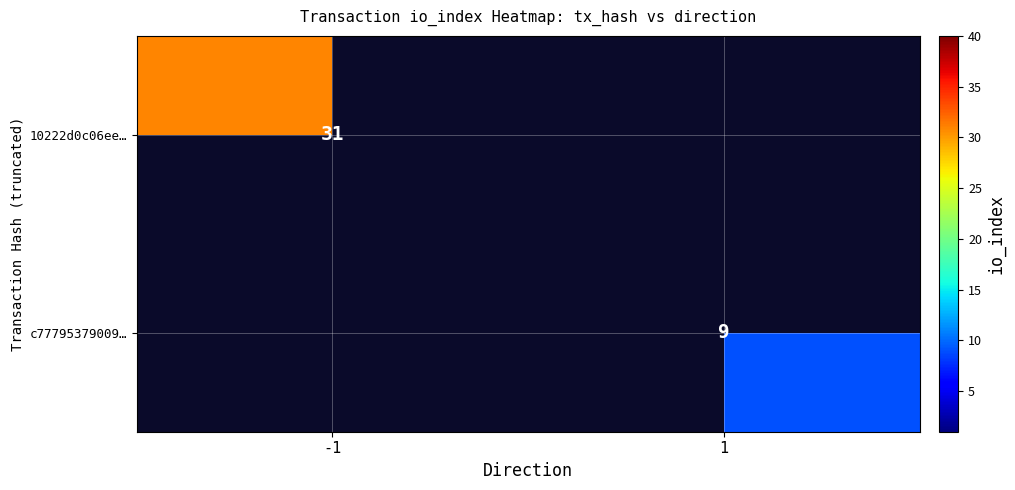

Is the value of c77795379009… at 1 greater than the value of 10222d0c06ee… at -1?

No